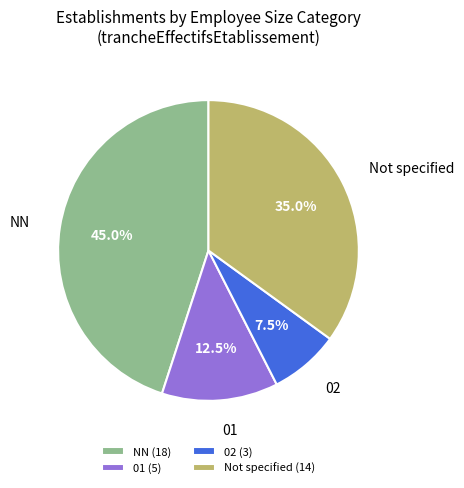

What is the ratio of the value at Not specified to the value at 01?

2.8